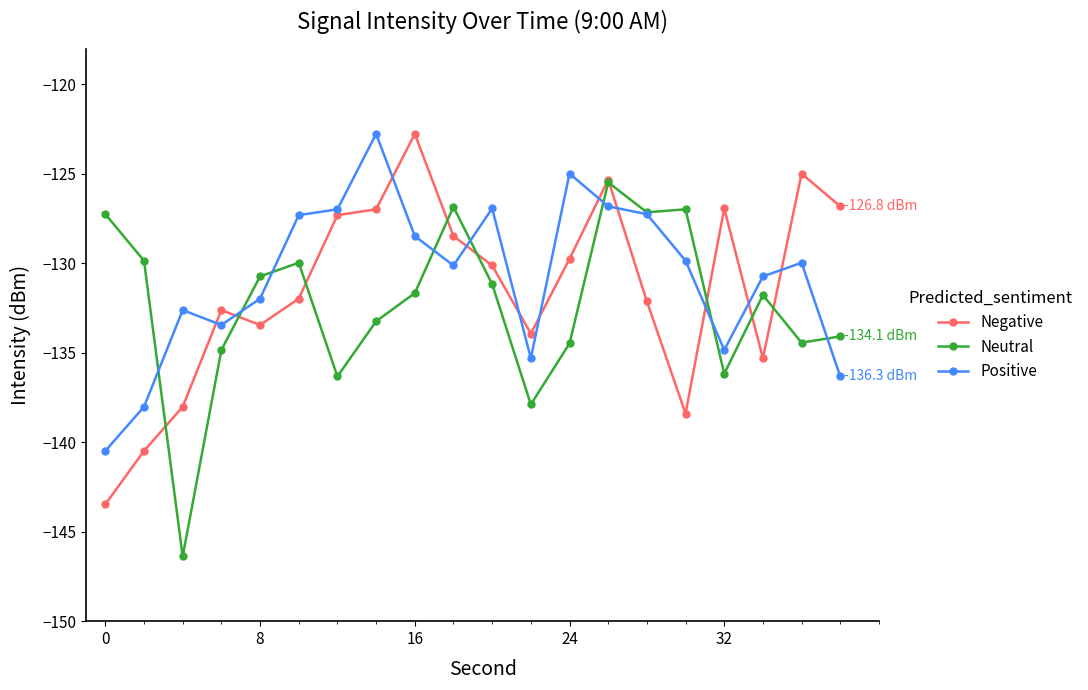

What is the sum of all Positive values?

-2615.3